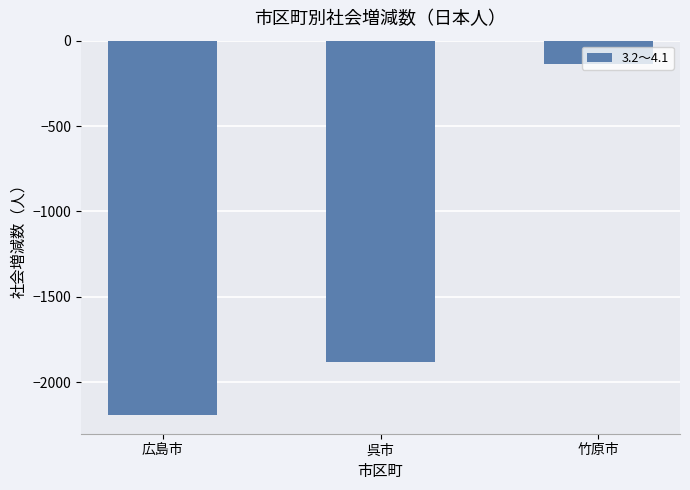

Are the bars horizontal?

No